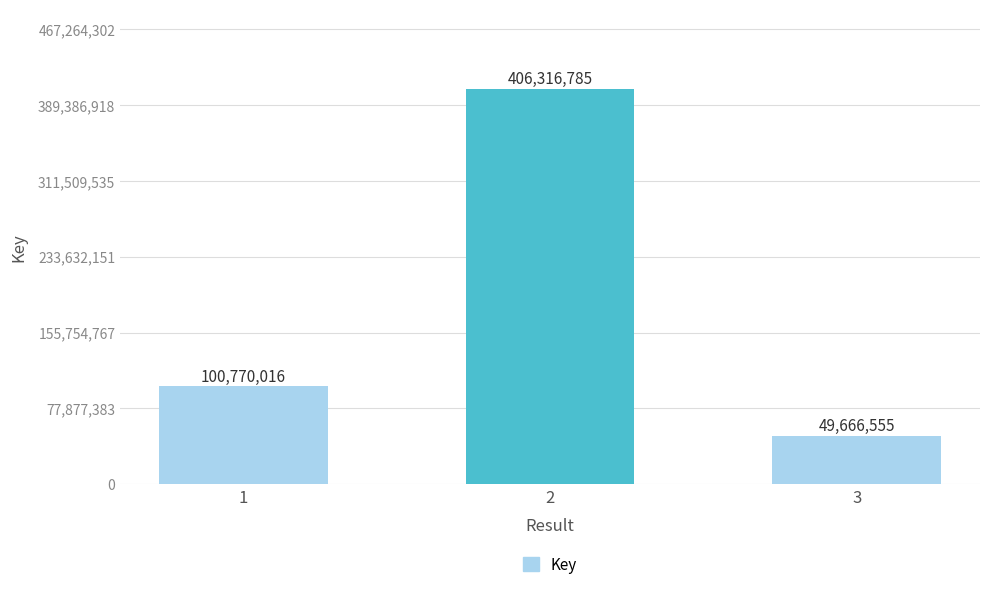

Reading left to right, list all the values displayed in this chart.

1=100770016	2=406316785	3=49666555